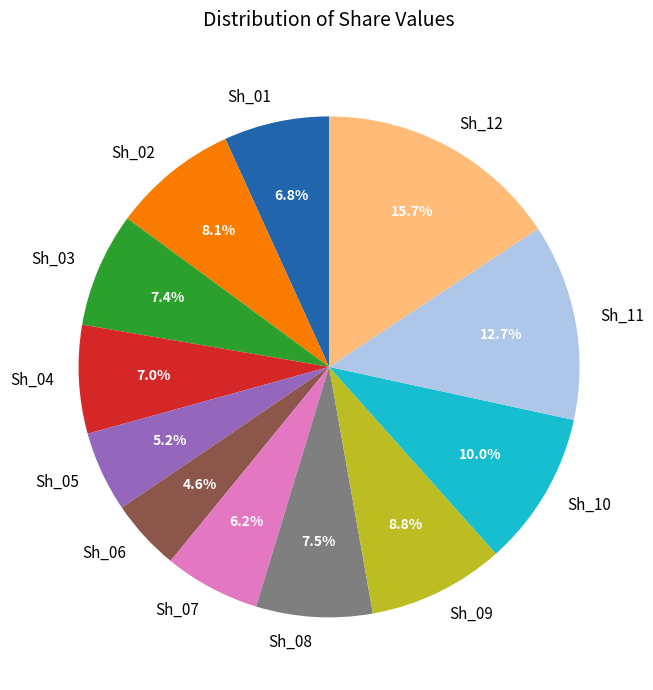

What percentage is the Sh_04 slice, to the nearest percent?

7%